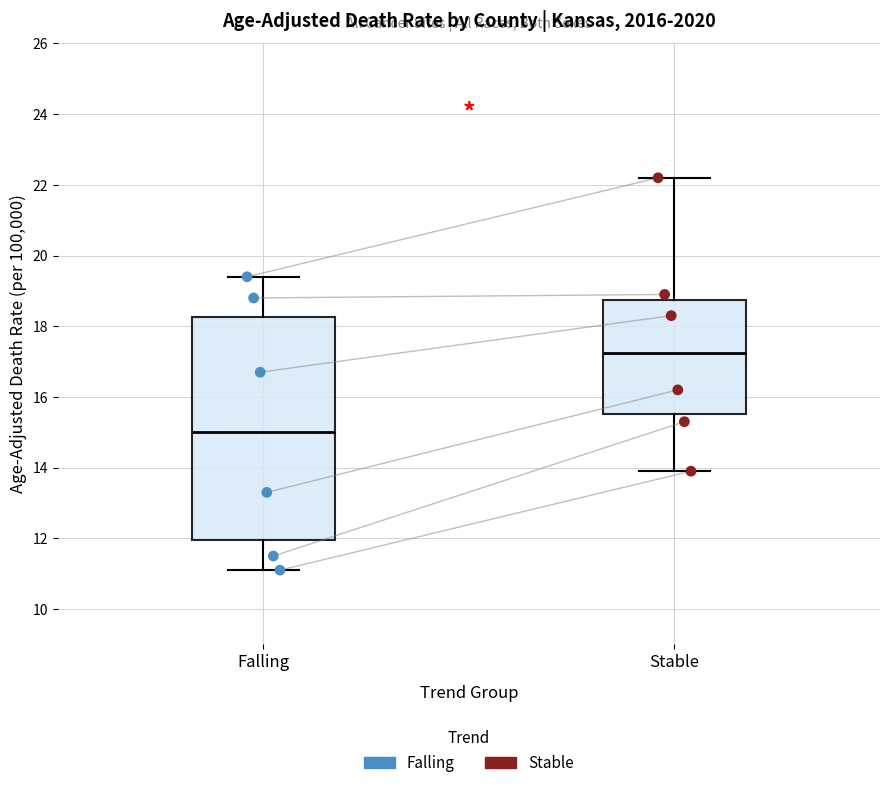

Reading left to right, transcribe this box plot: for each box, give where its median line is, the range the box spans, and where its two whiskers end, as read against the y-axis. The values are not printed on the chart, so give them approximately, as read against the axis.

Falling: median 15.0, box 12.0 to 18.2, whiskers 11.2 to 19.4
Stable: median 17.2, box 15.6 to 18.8, whiskers 14.0 to 22.2